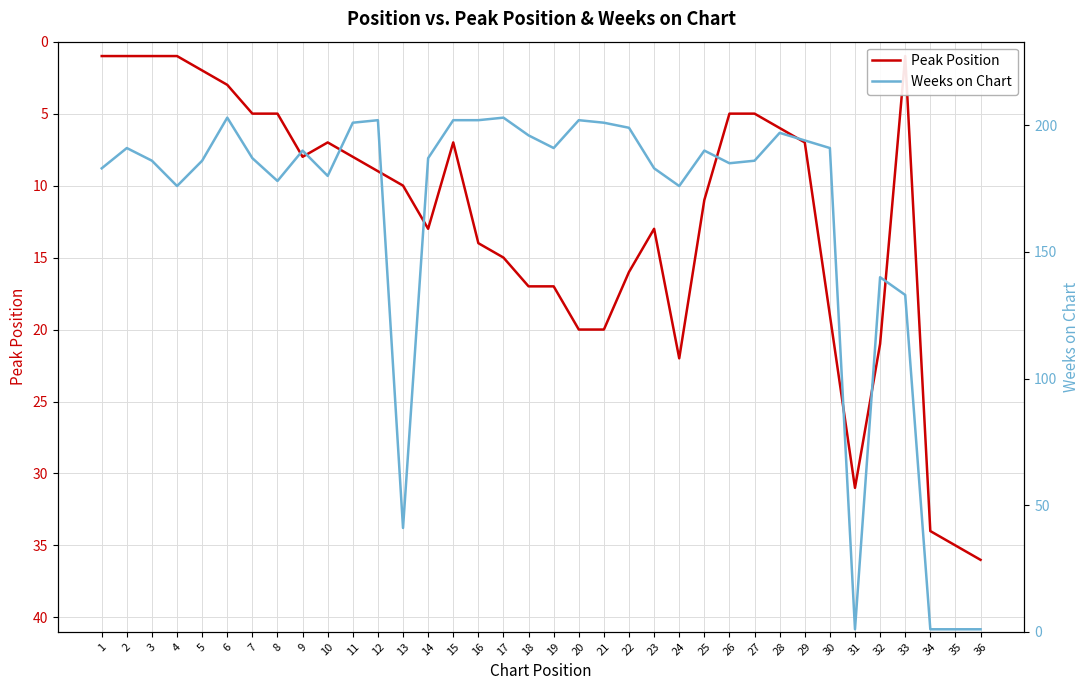

Rank the series at 26 from highest to lowest value.

Weeks on Chart, Peak Position